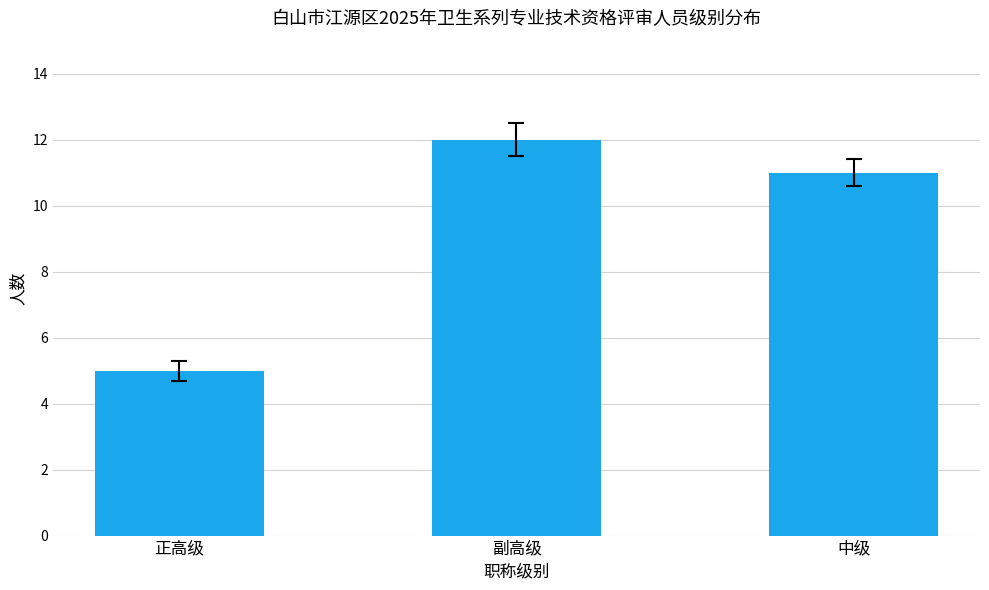

What is the value of the 2nd bar from the left?

12